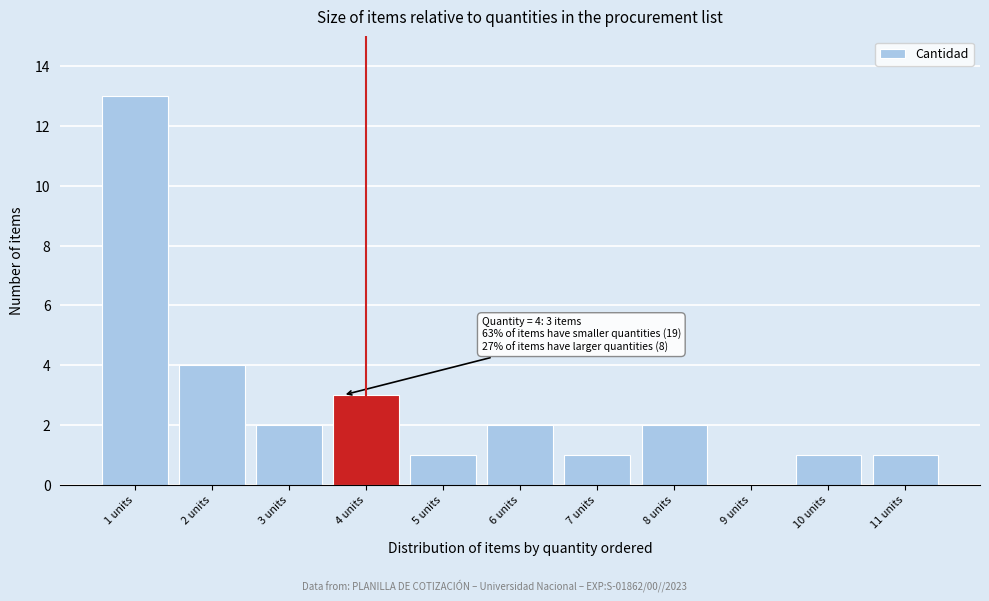

Over which range of the x-axis is the bar tallest?

0.5 to 1.5